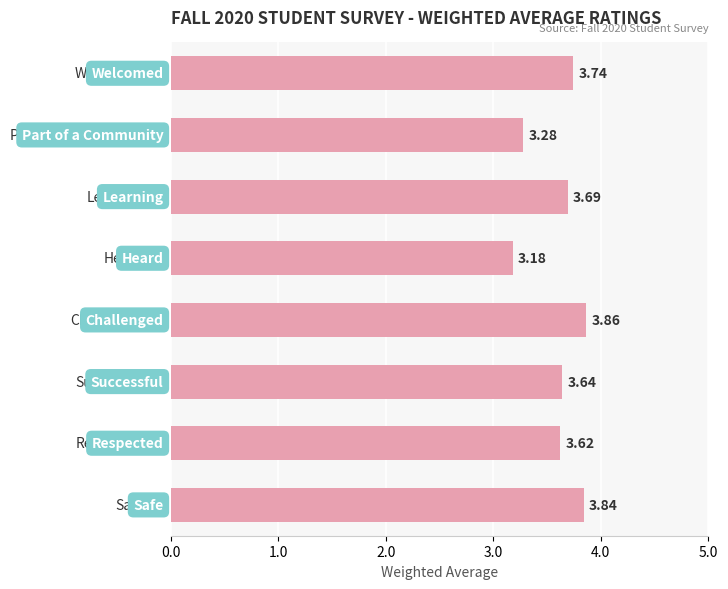

What is the difference between the maximum and minimum values?

0.7